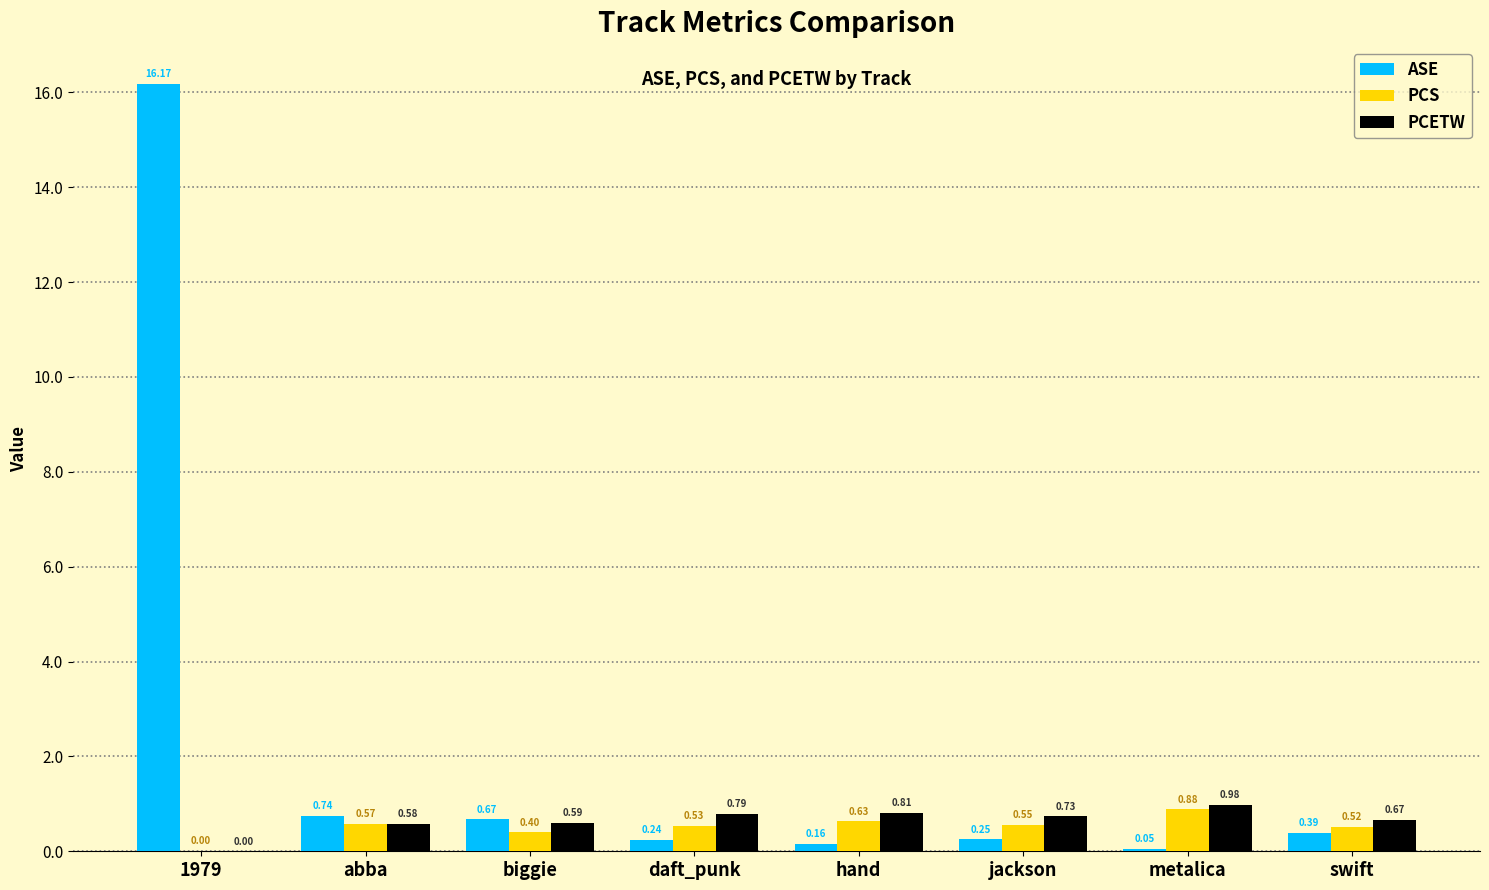

Which series changed the most between 1979 and hand?

ASE